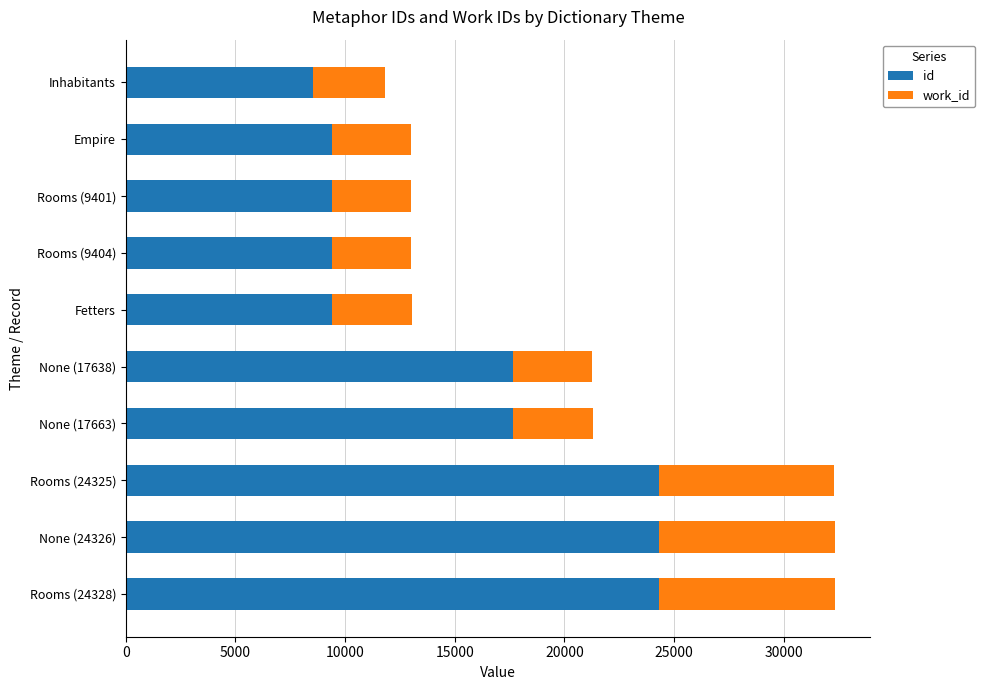

What is the difference between the maximum and minimum values in the id series?

15792